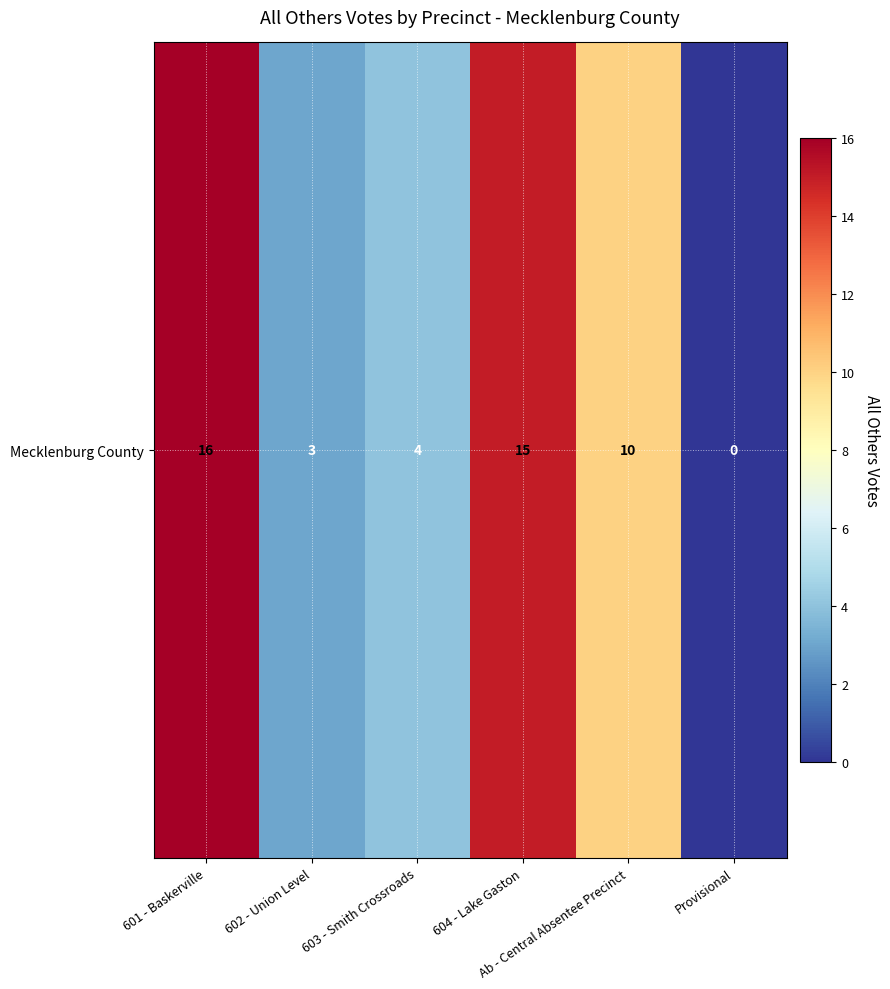

Reading left to right, what are all the values shown in this chart?

16	3	4	15	10	0